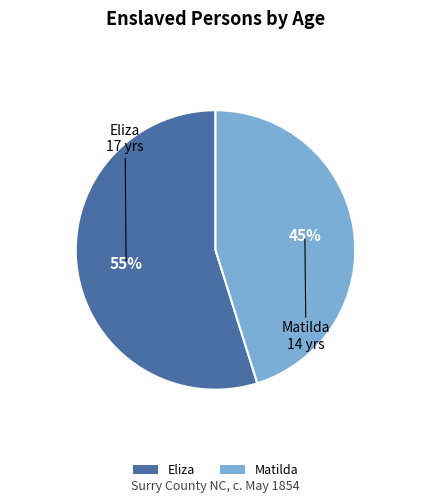

Rank the categories by value from lowest to highest.

Matilda, Eliza